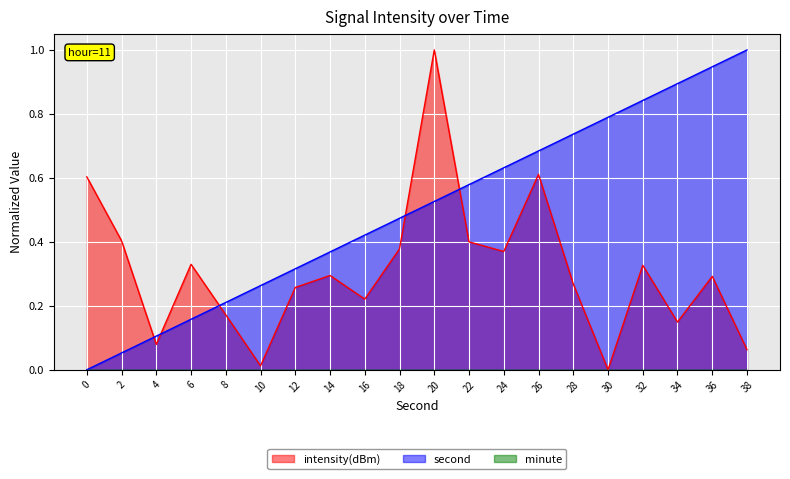

Reading left to right, what are all the values shown in this chart?

intensity(dBm): 0.6	0.4	0.1	0.3	0.2	0.0	0.3	0.3	0.2	0.4	1.0	0.4	0.4	0.6	0.3	0.0	0.3	0.1	0.3	0.1
second: 0.0	0.1	0.1	0.2	0.2	0.3	0.3	0.4	0.4	0.5	0.5	0.6	0.6	0.7	0.7	0.8	0.8	0.9	0.9	1.0